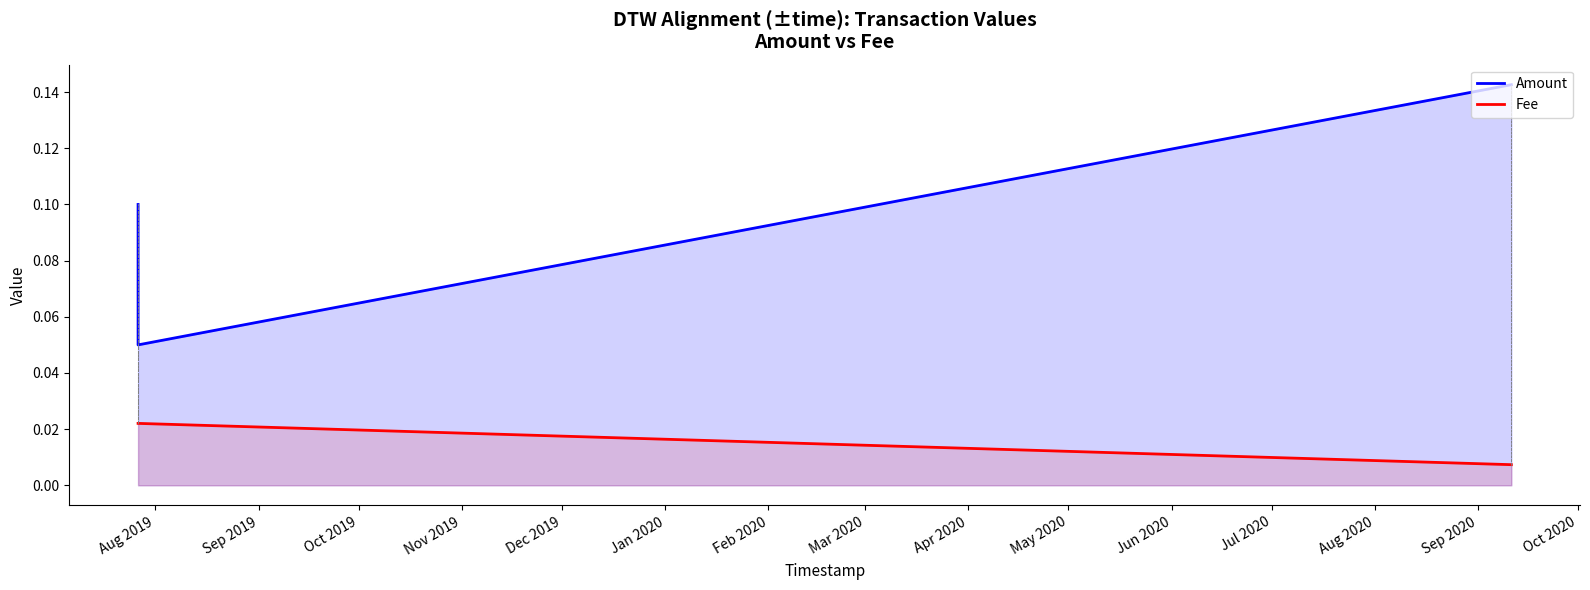

Which series has the largest total across all categories?

Amount